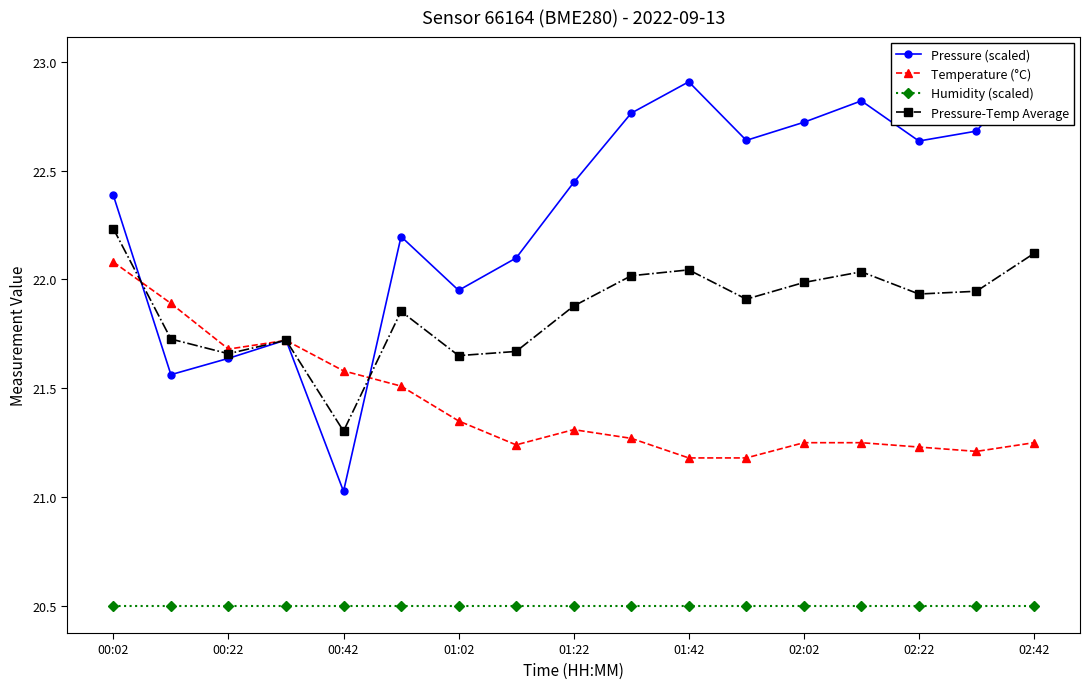

At which category is the sum across all series the highest?

00:02